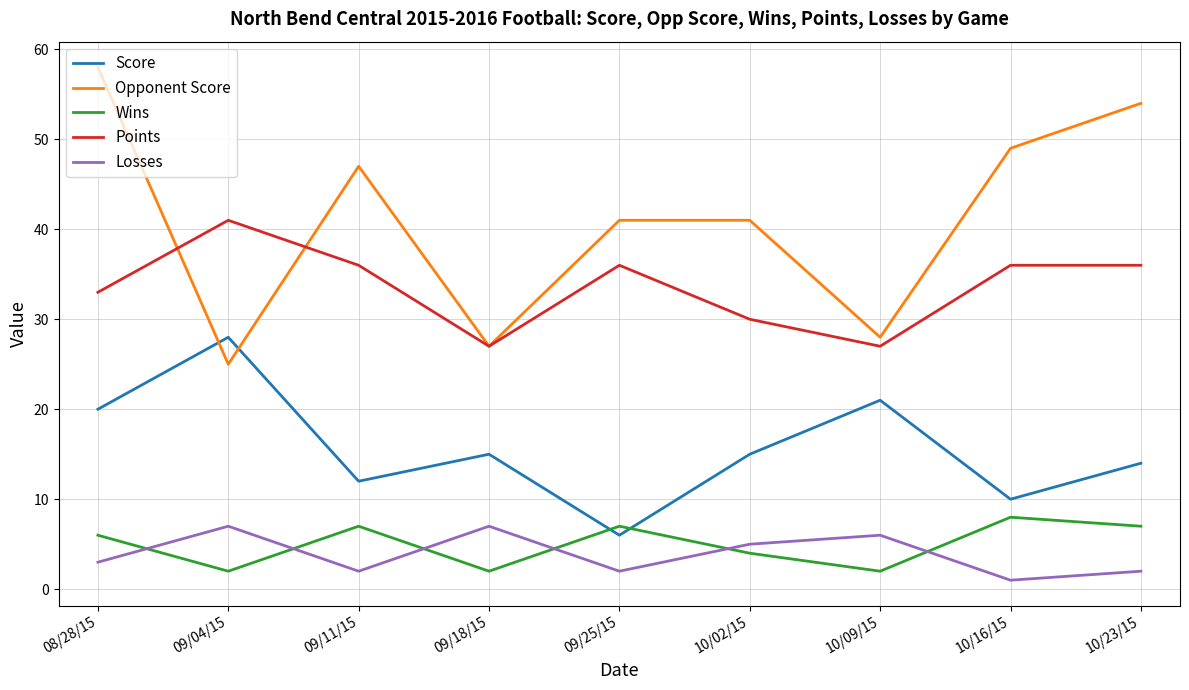

What is the spread (max minus min) of values at 08/28/15?

55